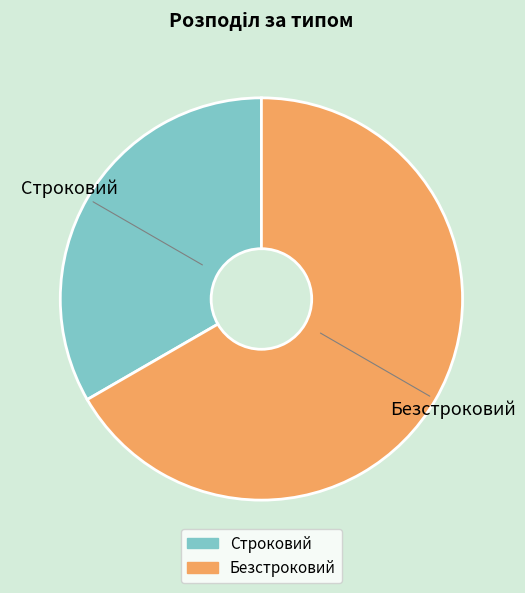

The Безстроковий slice represents 56% of the pie. True or false?

False